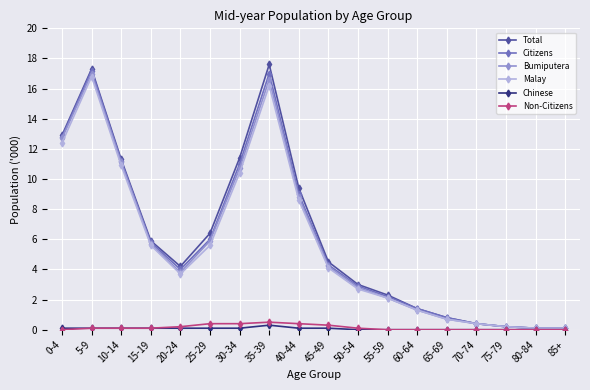

What is the difference between the Bumiputera values at 50-54 and 15-19?

2.9